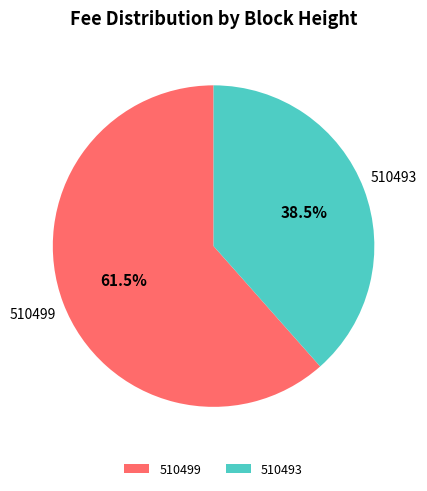

Which category has the smallest portion of the pie?

510493